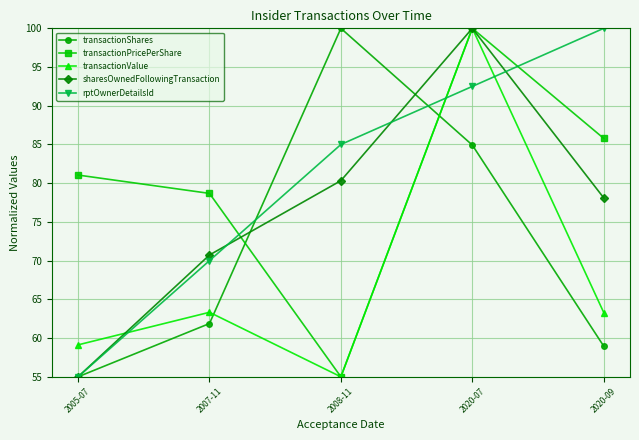

True or false: transactionValue and transactionShares intersect in this chart.

True